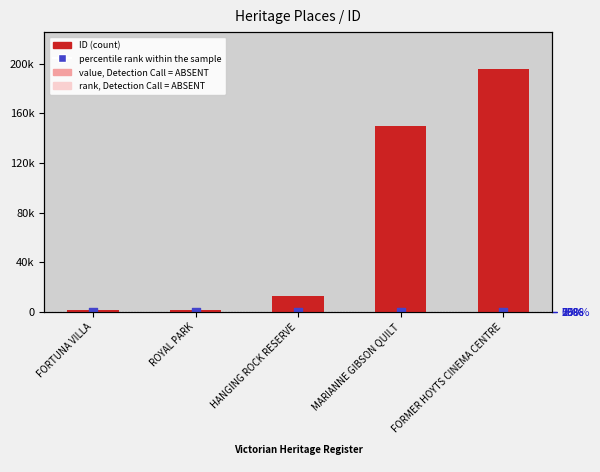

What is the total value across all series at FORMER HOYTS CINEMA CENTRE?

196099.0